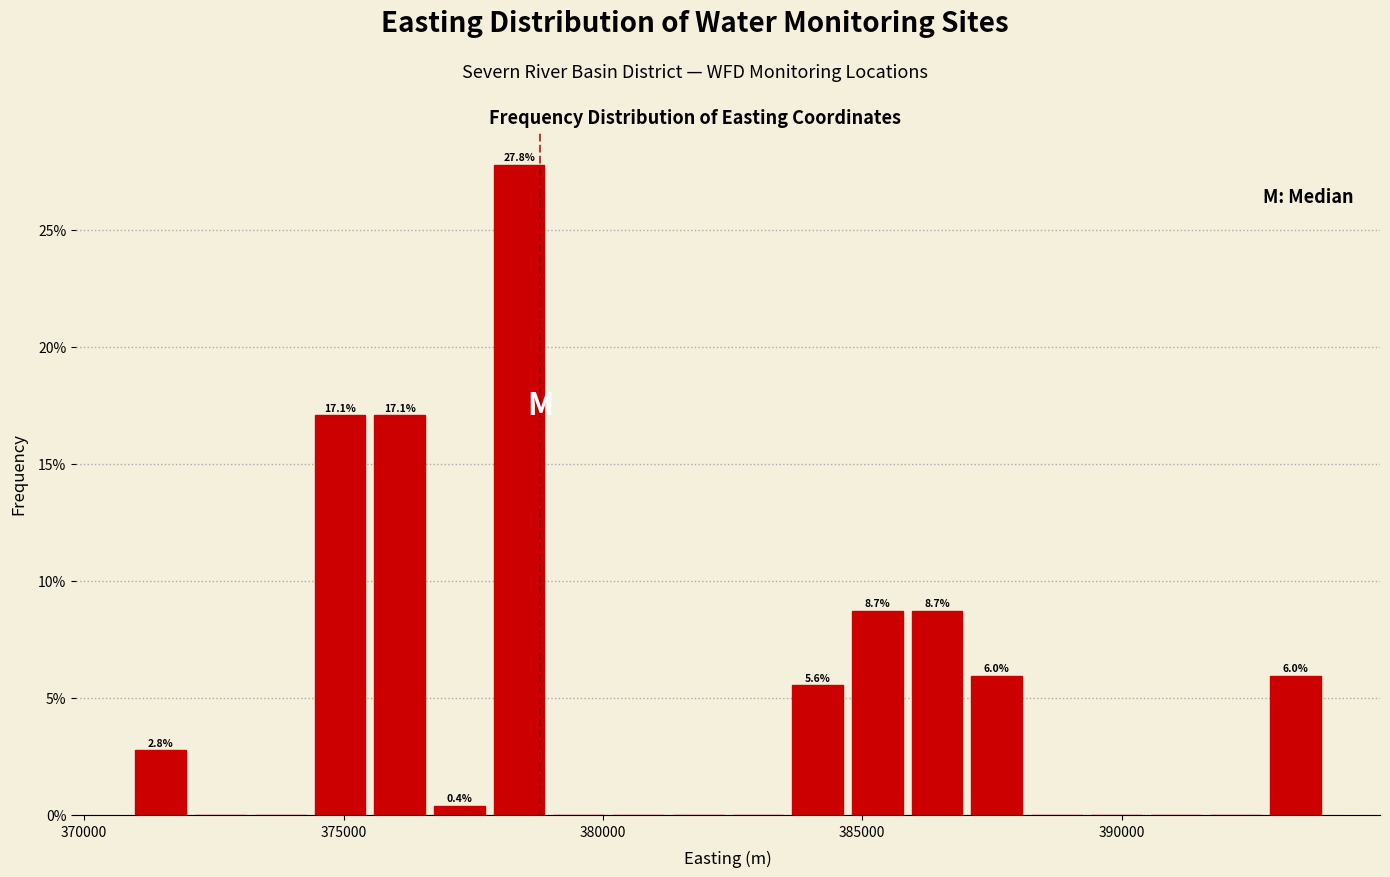

Read against the x-axis, roughly where is the centre of the tallest bar?

378500